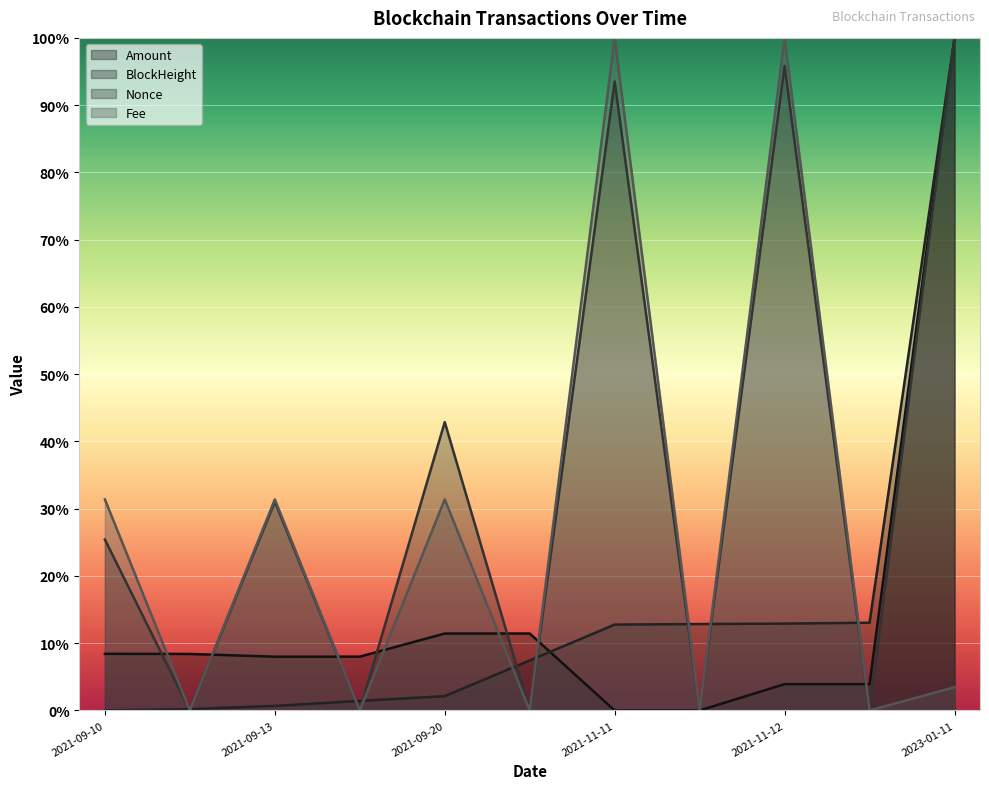

How many intersections are there between BlockHeight and Amount?

1